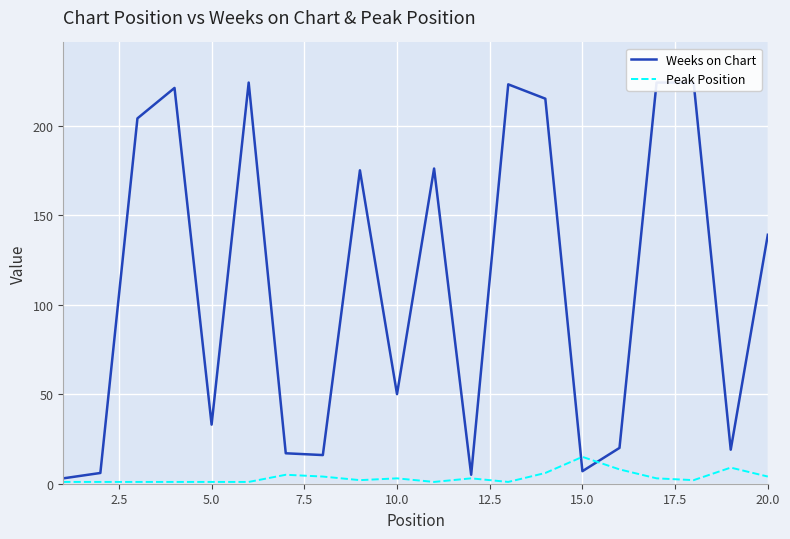

After their last crossing, which series has the higher values: Weeks on Chart or Peak Position?

Weeks on Chart